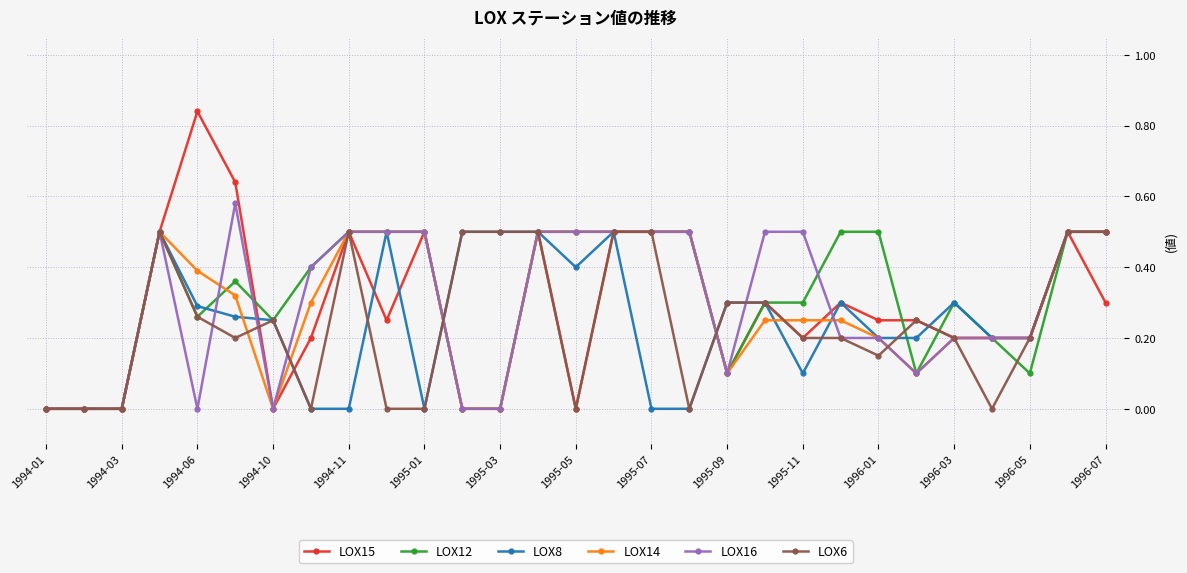

What is the value of the LOX15 point at the 17th from the left?

0.5